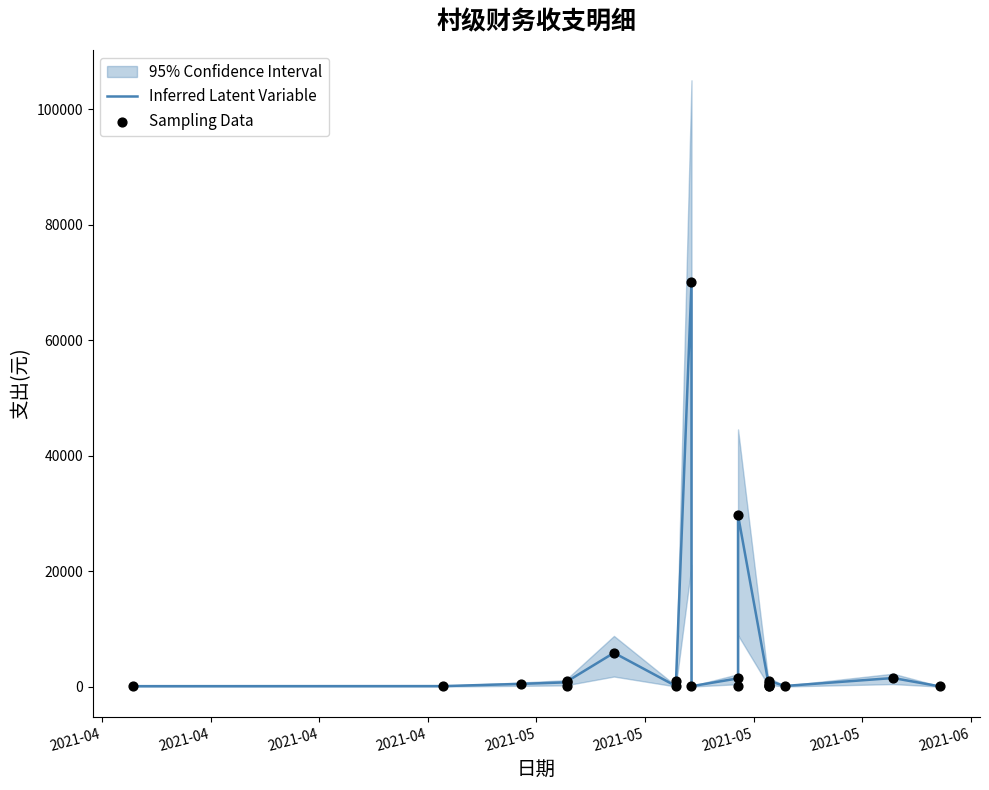

Is the value of Sampling Data at 15 greater than the value of Inferred Latent Variable at 9?

No